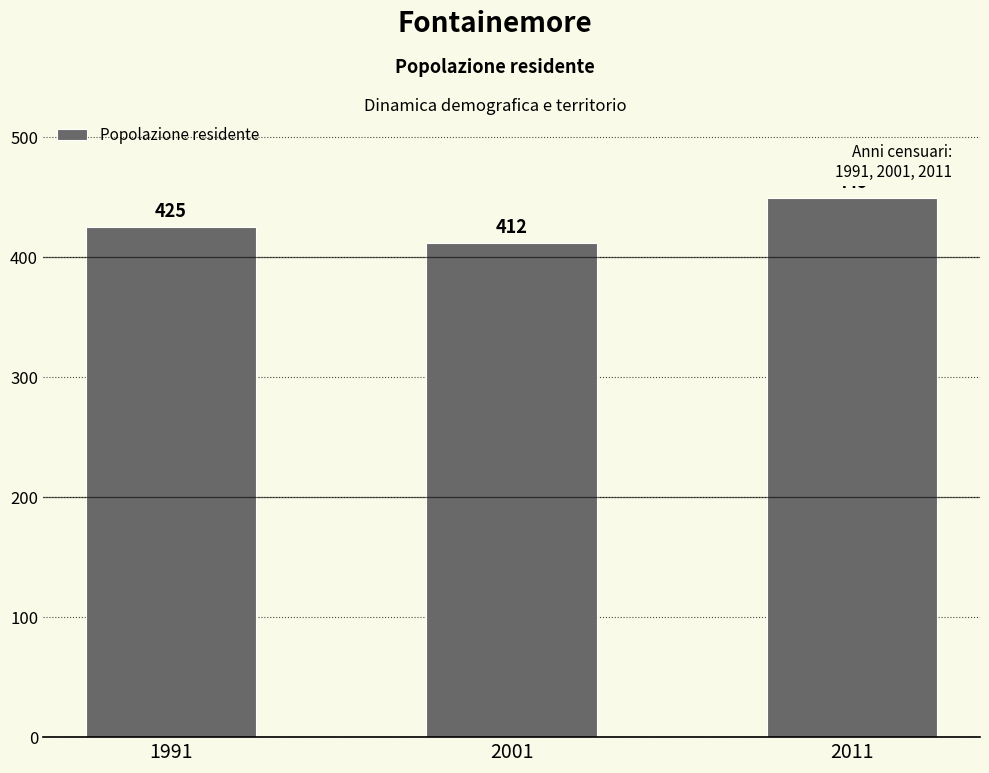

Which label corresponds to the largest value in the chart?

2011